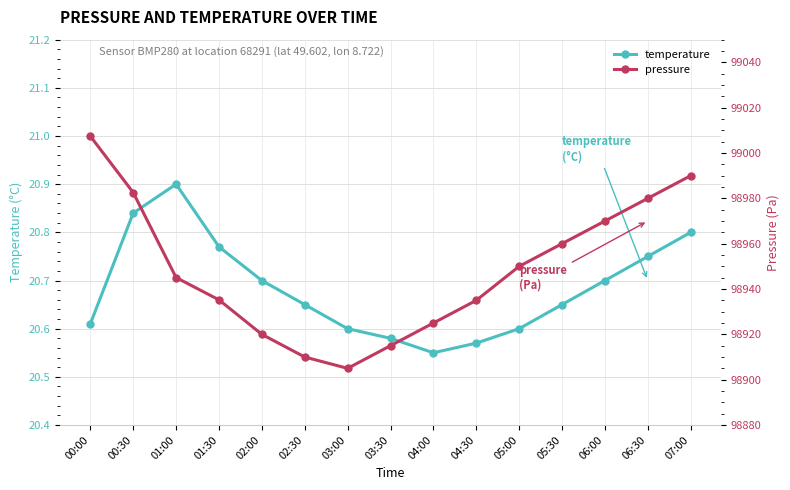

The value of temperature at 03:00 is 20.6. True or false?

True